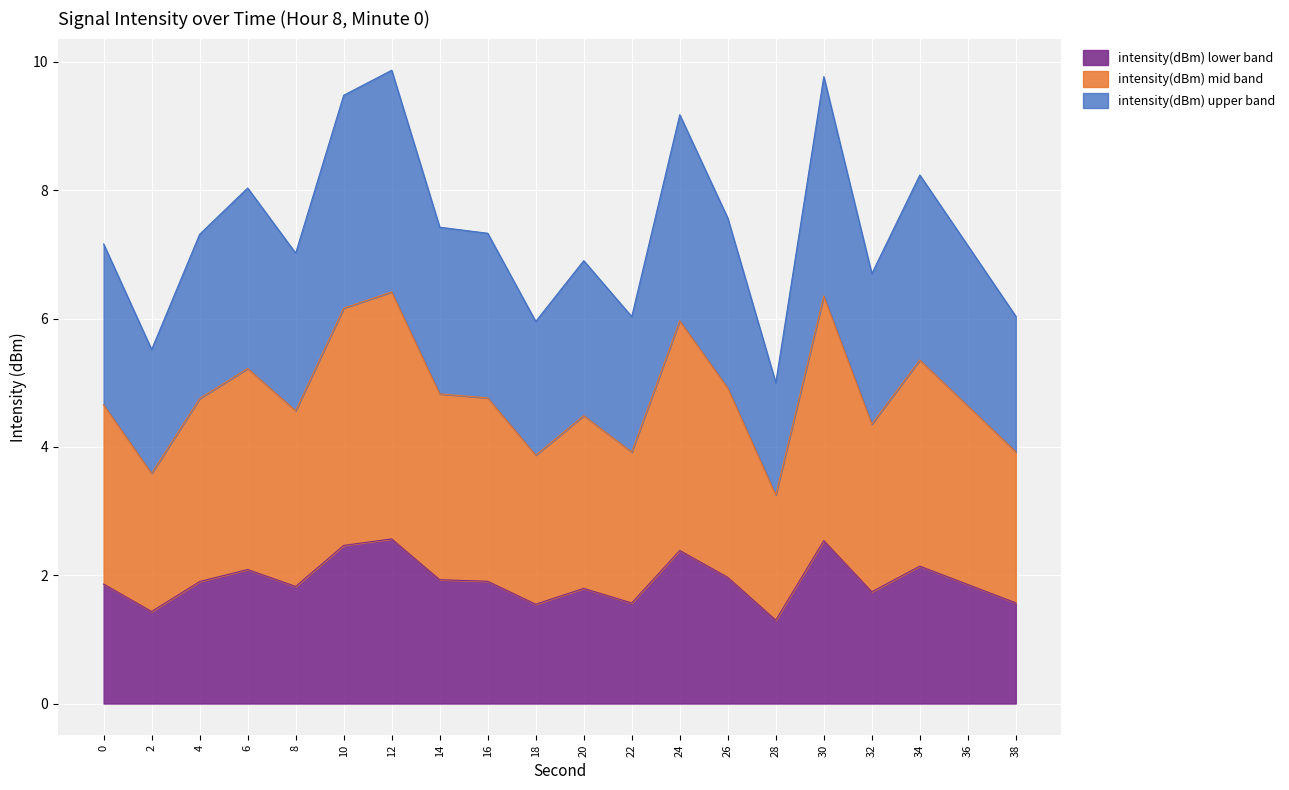

True or false: intensity(dBm) lower band has a value of 3.7 at 6.

False